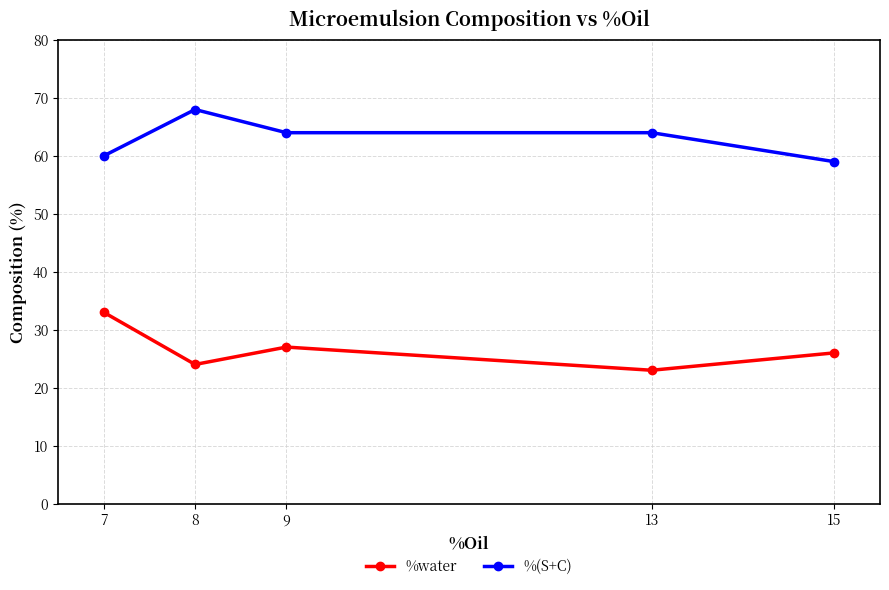

Reading left to right, list all the values displayed in this chart.

%water: 33	24	27	23	26
%(S+C): 60	68	64	64	59